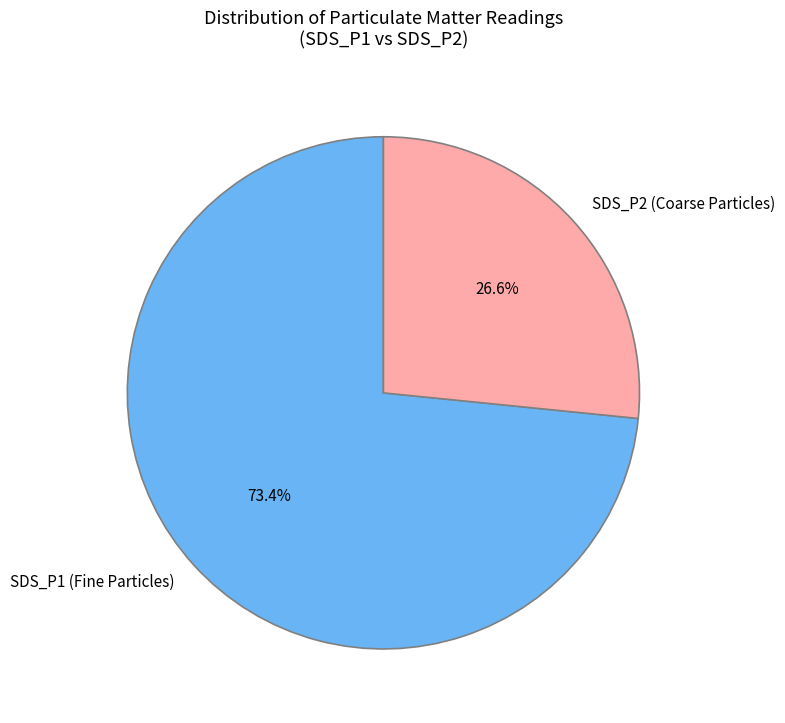

The SDS_P2 slice represents 19% of the pie. True or false?

False